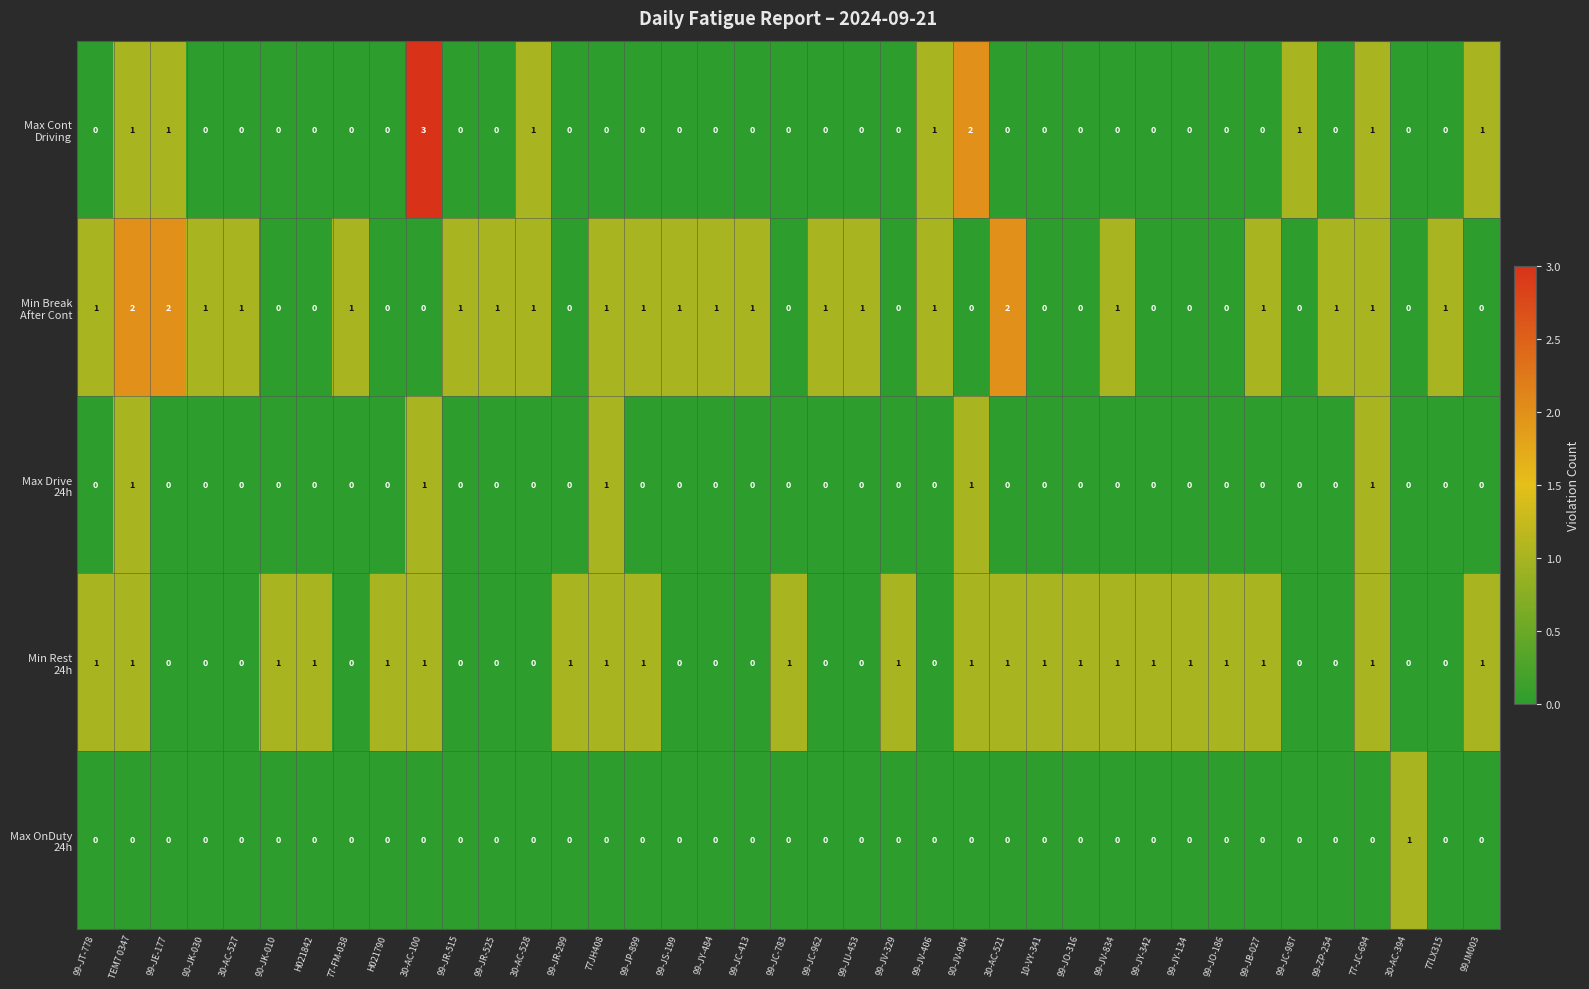

What is the maximum value shown in the chart?

3